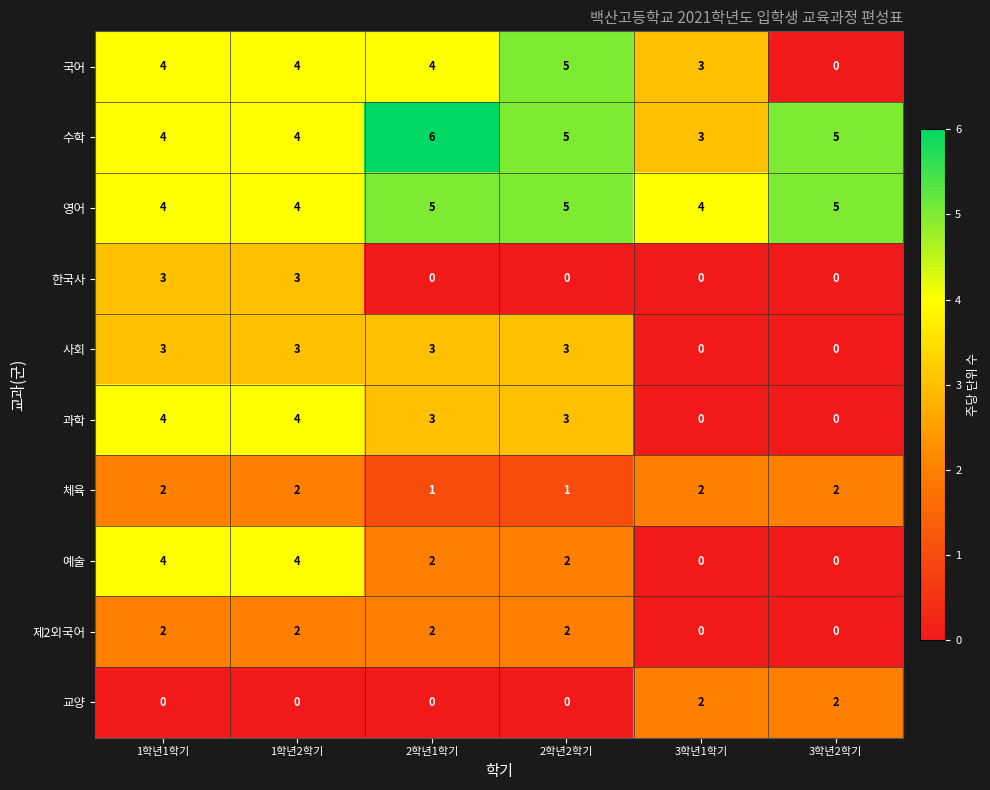

What is the sum of the 과학 values at 2학년1학기 and 3학년2학기?

3